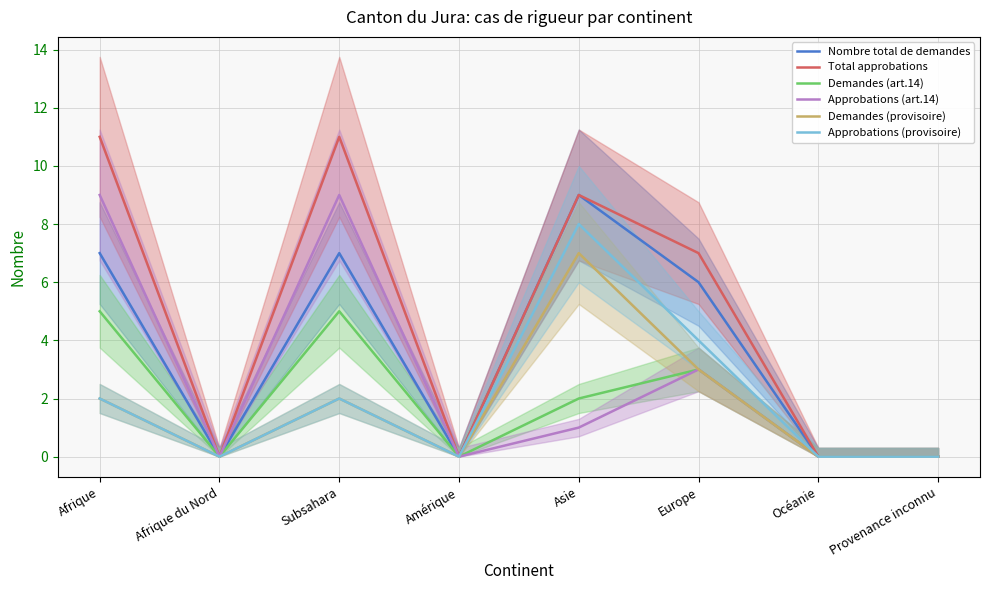

The value of Approbations (art.14) at Subsahara is 9. True or false?

True